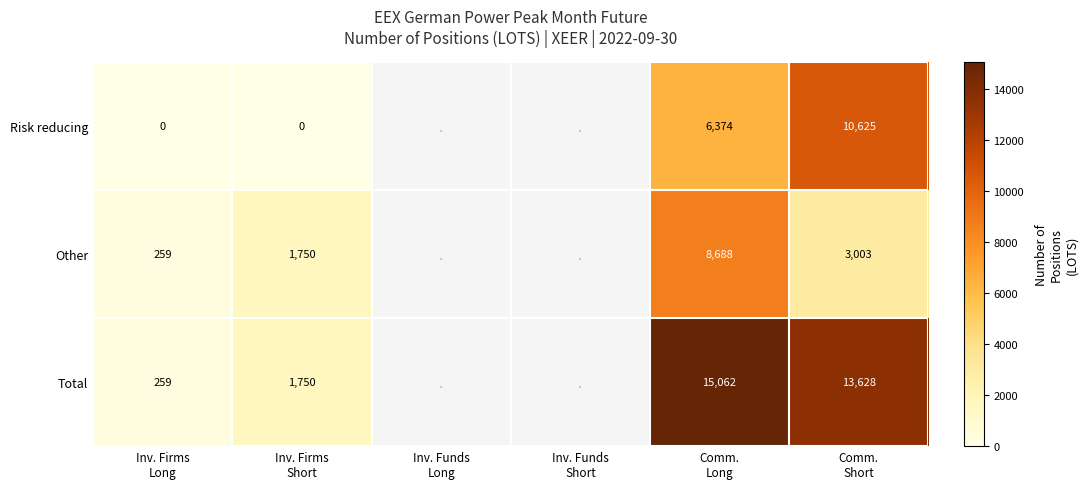

Which has a higher value, Comm.
Short or Inv. Funds
Short?

Comm.
Short